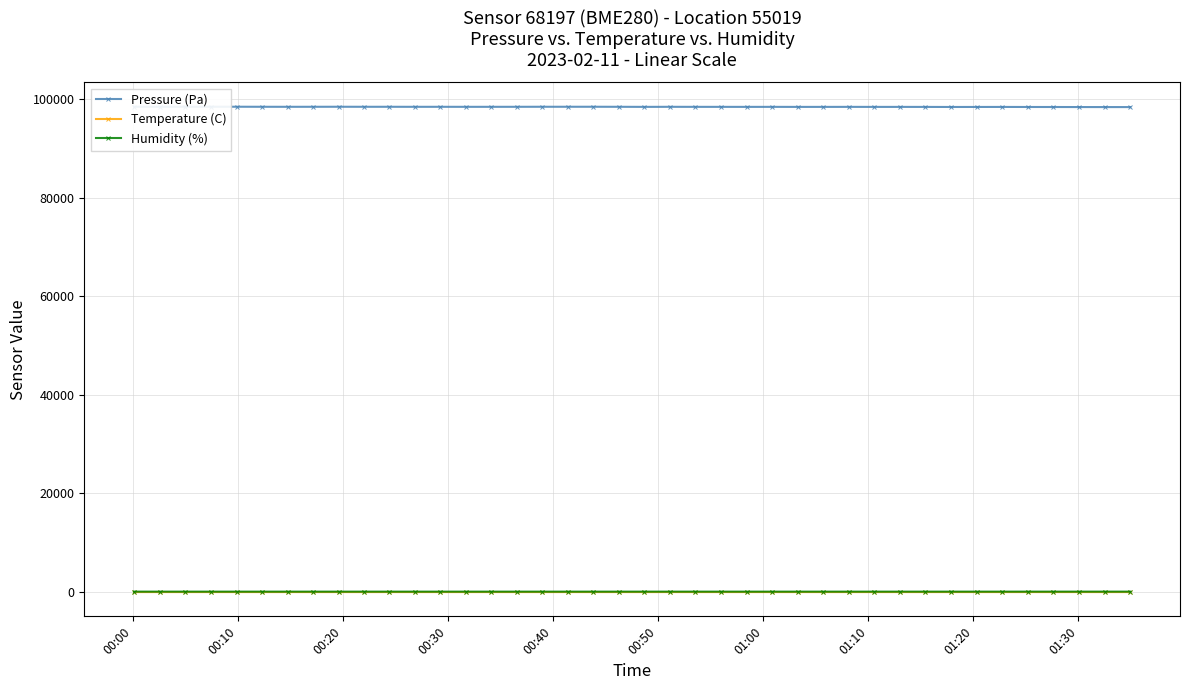

True or false: Humidity (%) and Pressure (Pa) cross at least once.

False